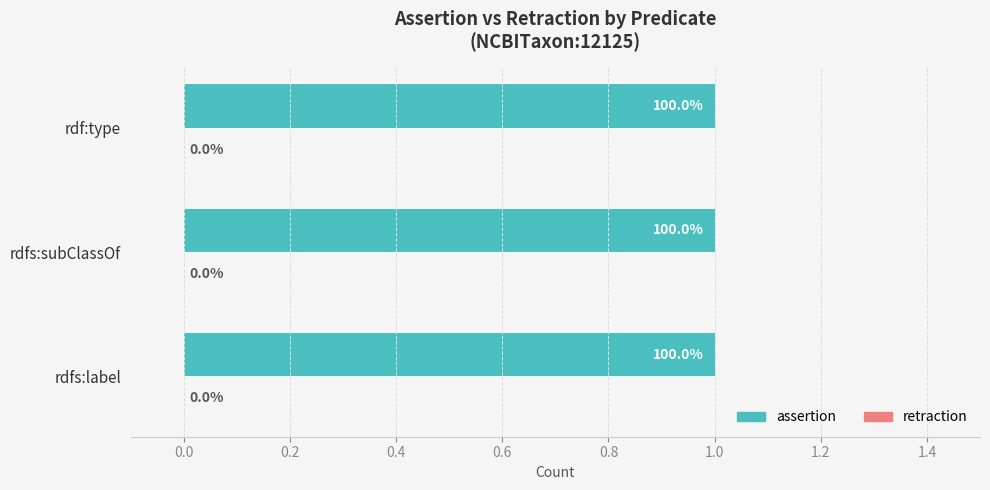

At rdfs:subClassOf, list the series in order from largest to smallest.

assertion, retraction